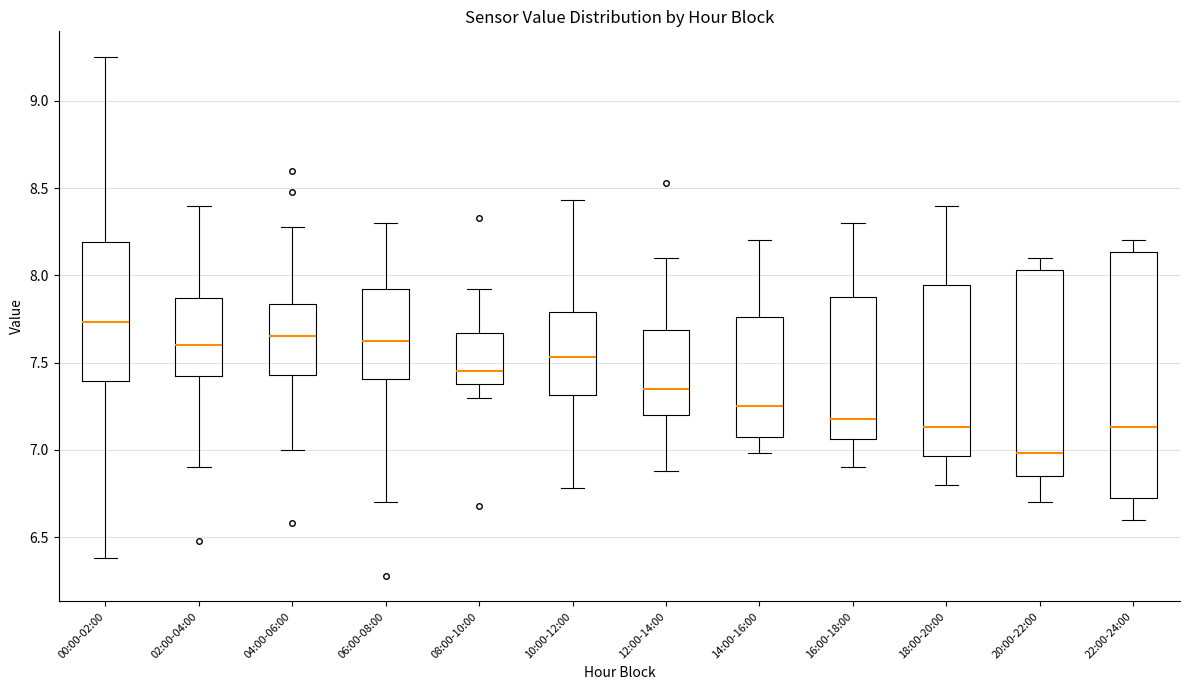

Reading left to right, transcribe this box plot: for each box, give where its median line is, the range the box spans, and where its two whiskers end, as read against the y-axis. The values are not printed on the chart, so give them approximately, as read against the axis.

00:00-02:00: median 7.75, box 7.40 to 8.20, whiskers 6.40 to 9.25
02:00-04:00: median 7.60, box 7.40 to 7.85, whiskers 6.90 to 8.40
04:00-06:00: median 7.65, box 7.45 to 7.85, whiskers 7.00 to 8.30
06:00-08:00: median 7.65, box 7.40 to 7.90, whiskers 6.70 to 8.30
08:00-10:00: median 7.45, box 7.40 to 7.65, whiskers 7.30 to 7.90
10:00-12:00: median 7.55, box 7.30 to 7.80, whiskers 6.80 to 8.45
12:00-14:00: median 7.35, box 7.20 to 7.70, whiskers 6.90 to 8.10
14:00-16:00: median 7.25, box 7.05 to 7.75, whiskers 7.00 to 8.20
16:00-18:00: median 7.20, box 7.05 to 7.90, whiskers 6.90 to 8.30
18:00-20:00: median 7.15, box 6.95 to 7.95, whiskers 6.80 to 8.40
20:00-22:00: median 7.00, box 6.85 to 8.05, whiskers 6.70 to 8.10
22:00-24:00: median 7.15, box 6.75 to 8.15, whiskers 6.60 to 8.20